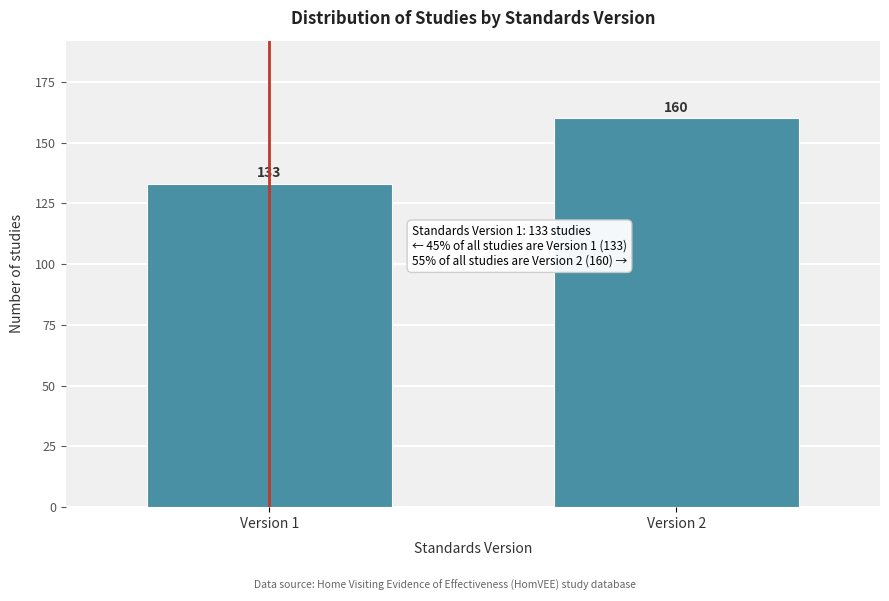

Reading left to right, transcribe all the data shown in this chart.

133	160